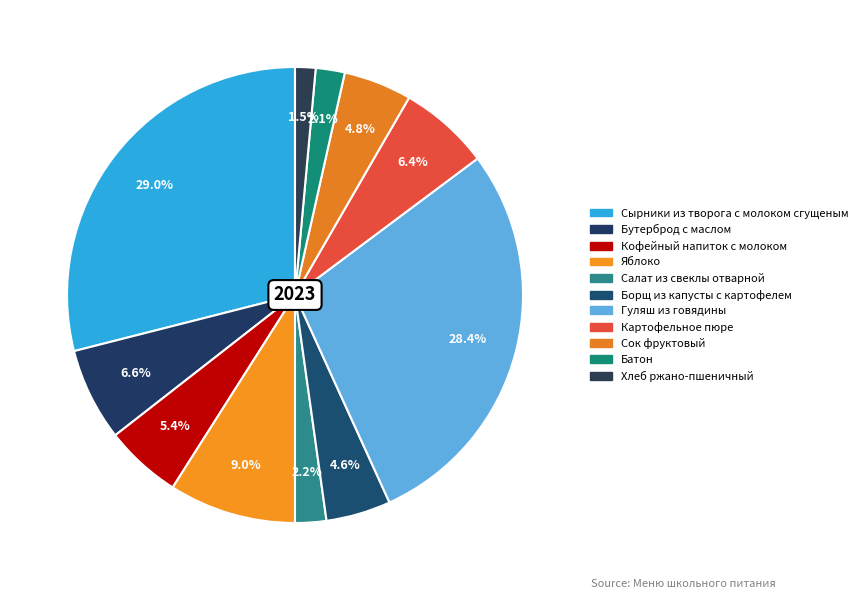

Which slice is the smallest?

Хлеб ржано-пшеничный